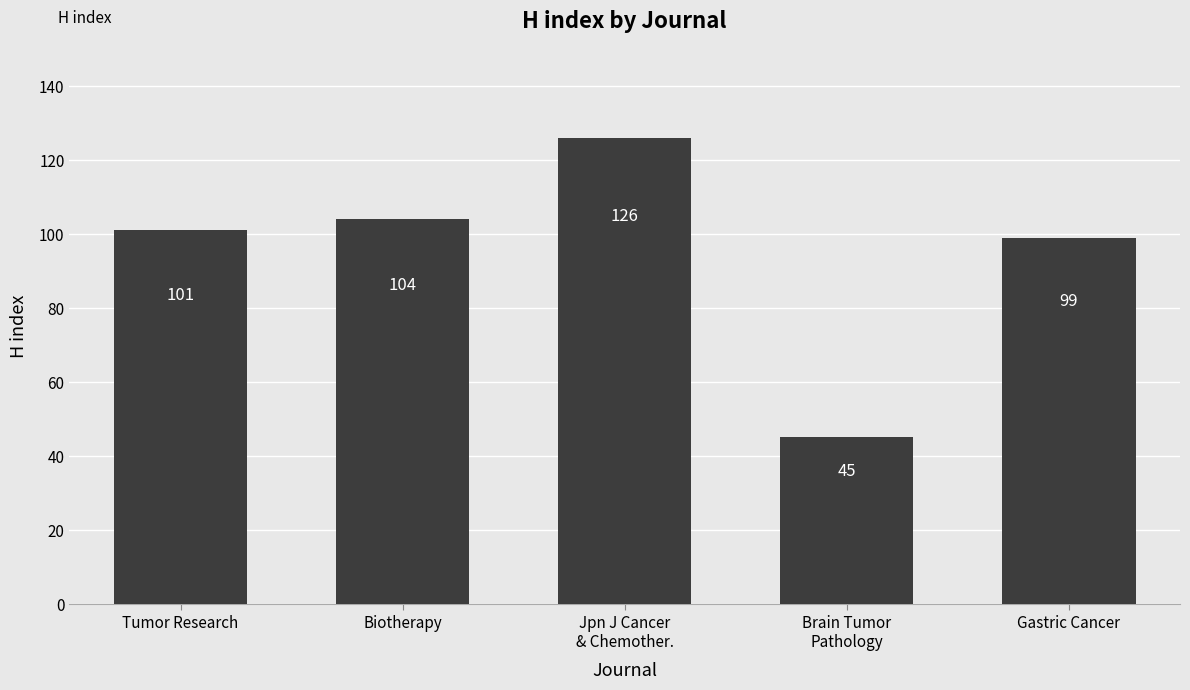

List the labels in order of value, smallest first.

Brain Tumor
Pathology, Gastric Cancer, Tumor Research, Biotherapy, Jpn J Cancer
& Chemother.